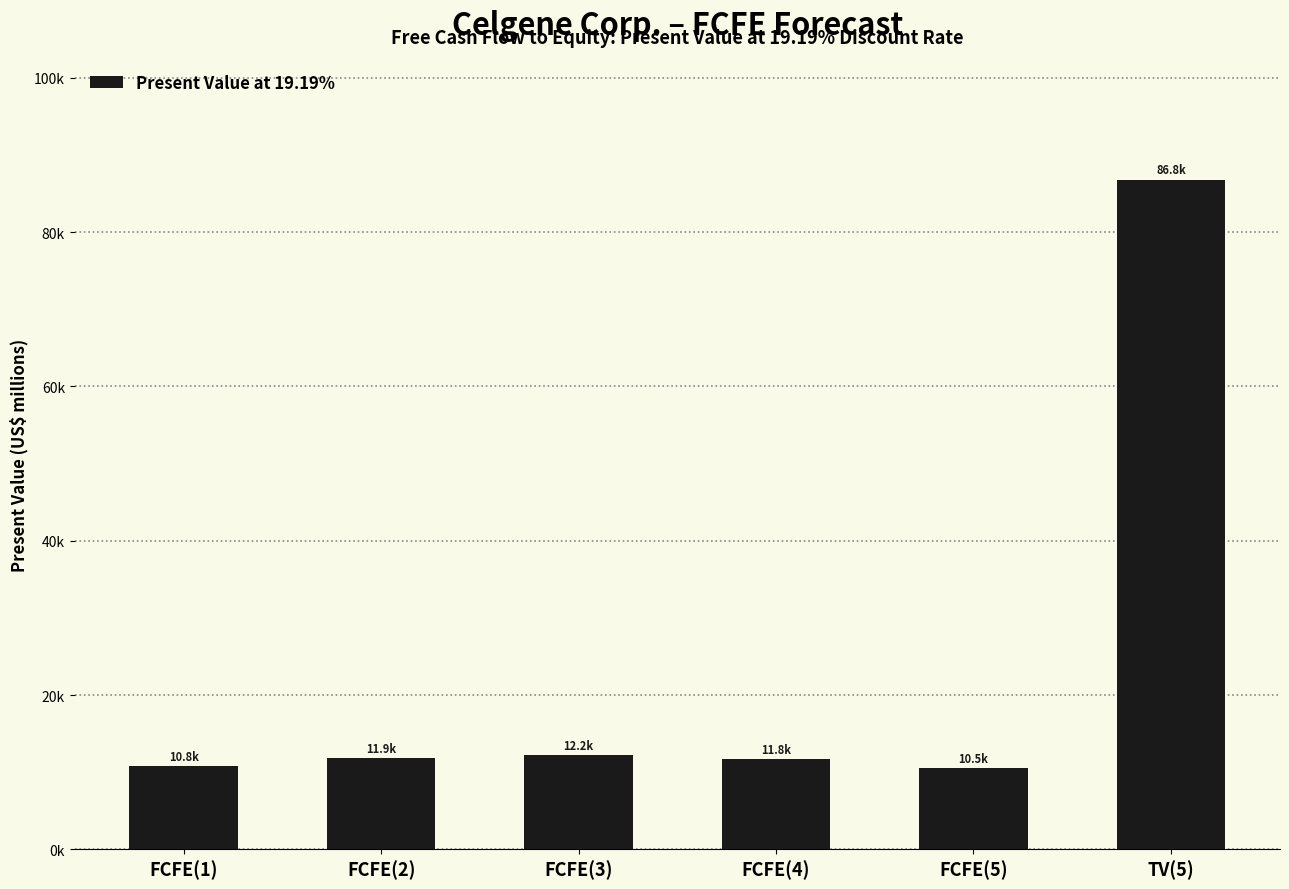

Are the bars horizontal?

No